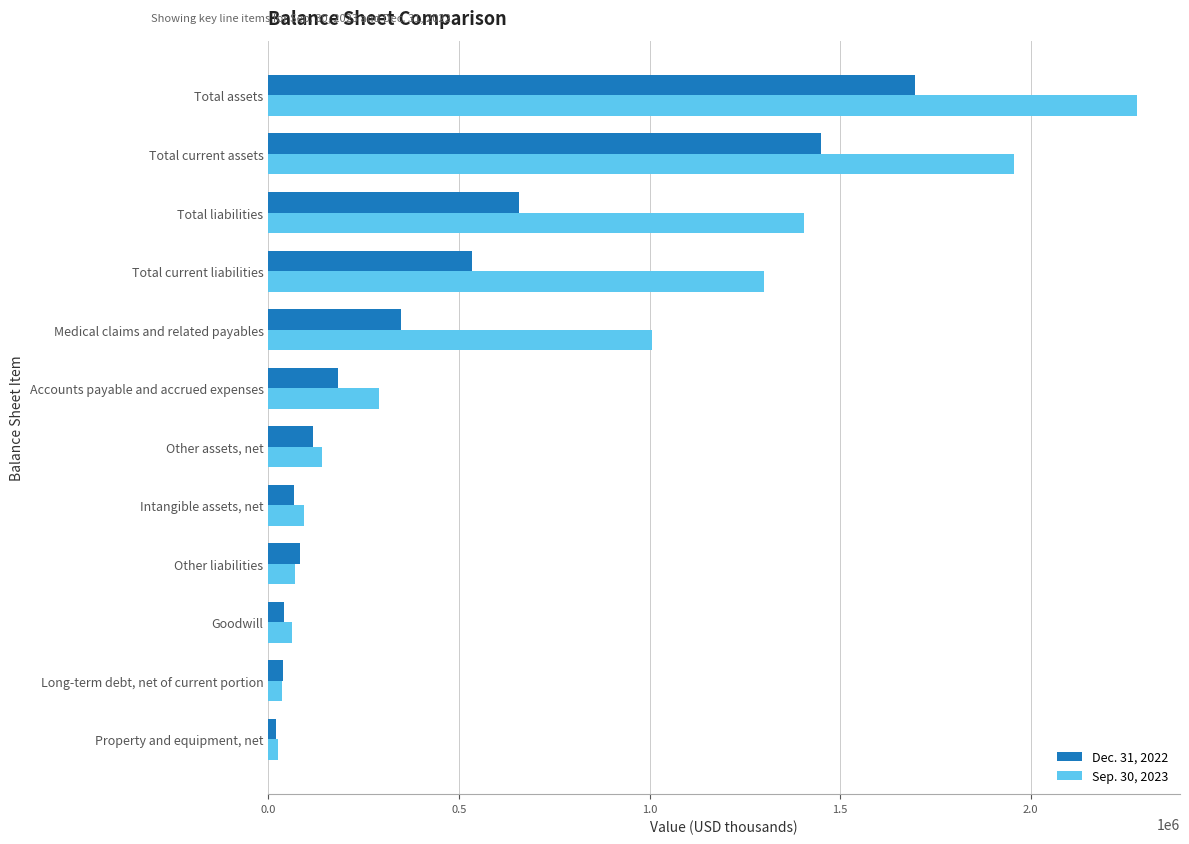

Rank the series by their maximum value, from highest to lowest.

Sep. 30, 2023, Dec. 31, 2022